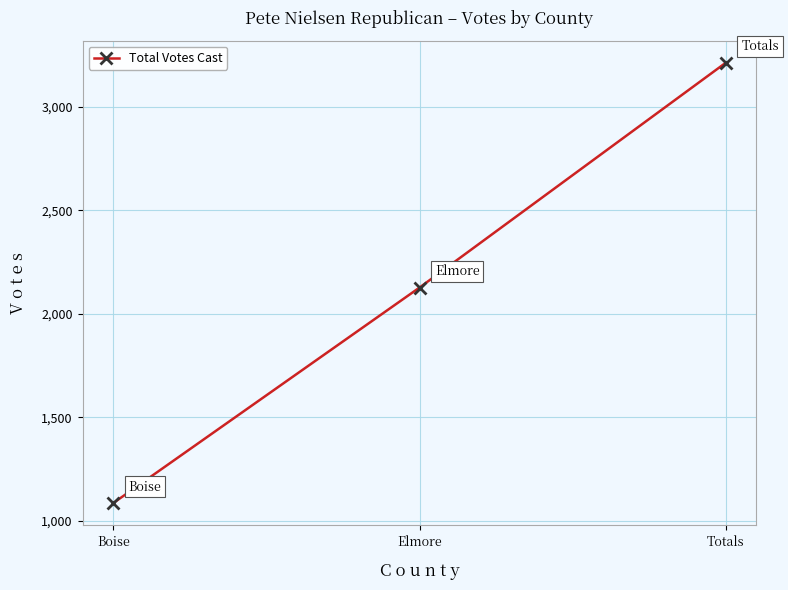

Rank the categories by value from lowest to highest.

Boise, Elmore, Totals